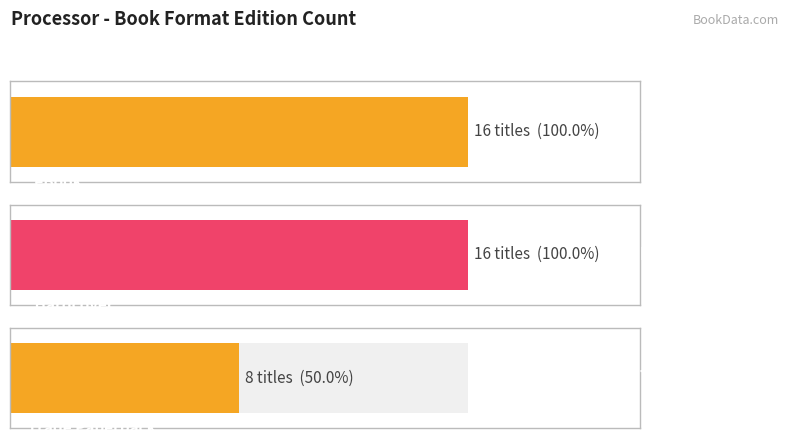

Rank the categories by value from highest to lowest.

eBook, Hardcover, Trade Paperback